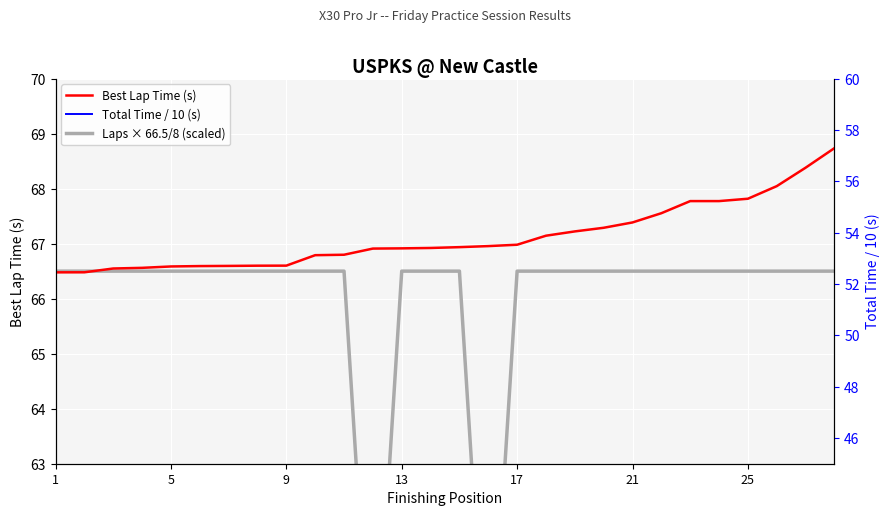

Which series has the largest range (max minus min)?

Laps × 66.5/8 (scaled)